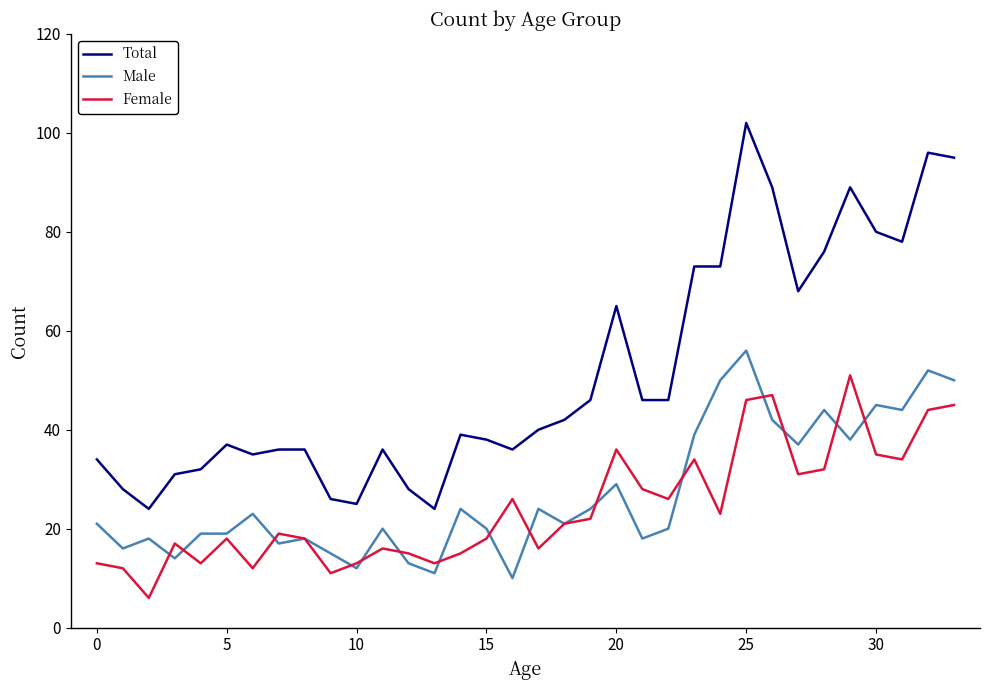

True or false: Total and Male intersect in this chart.

False